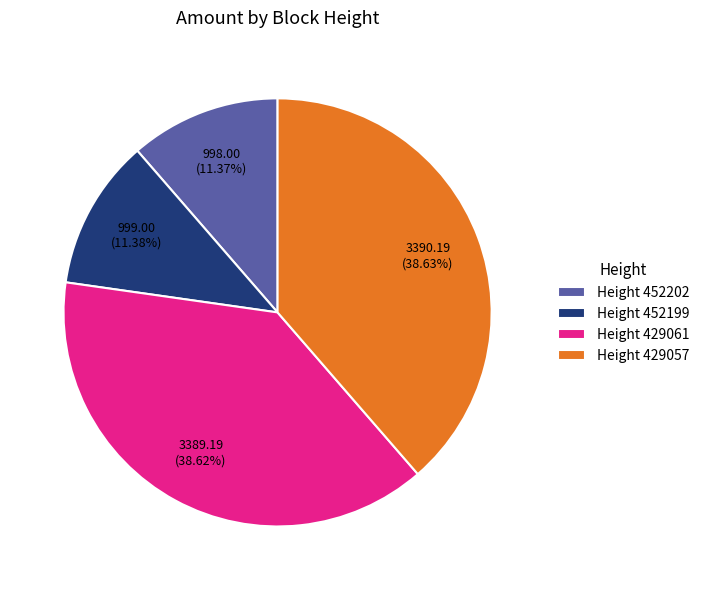

Does Height 429057 account for over 50% of the chart?

No